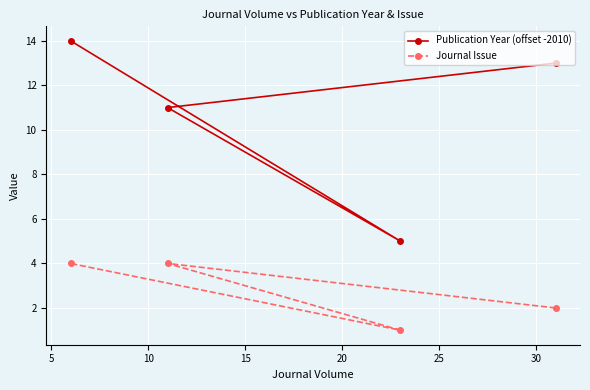

What is the highest value of the Publication Year (offset -2010) series?

14